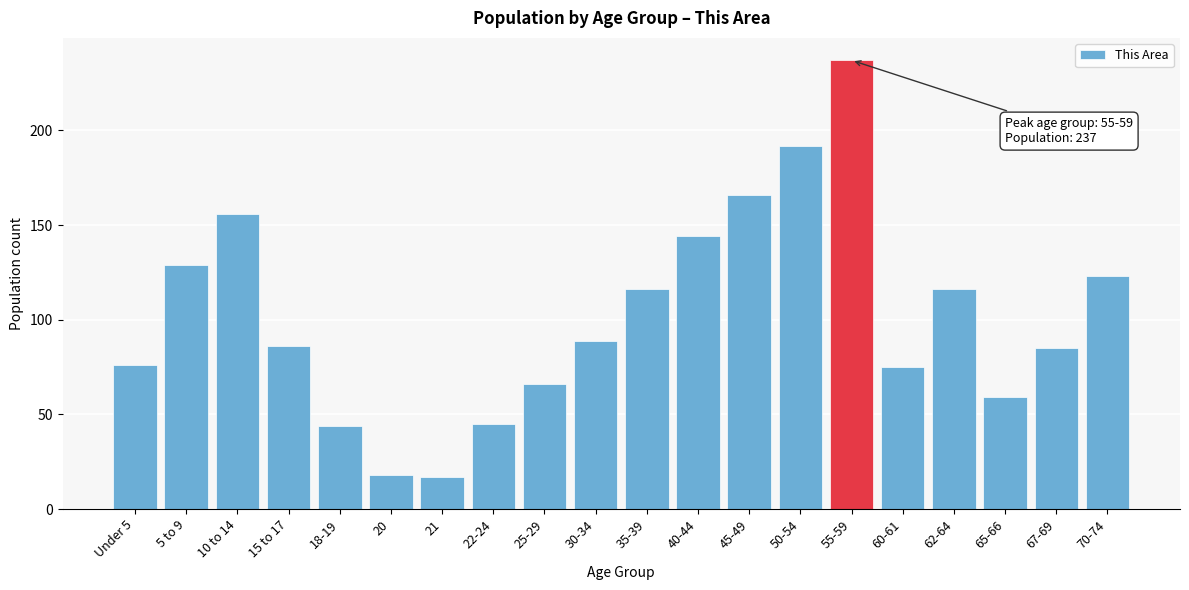

Reading left to right, list all the values displayed in this chart.

76	129	156	86	44	18	17	45	66	89	116	144	166	192	237	75	116	59	85	123